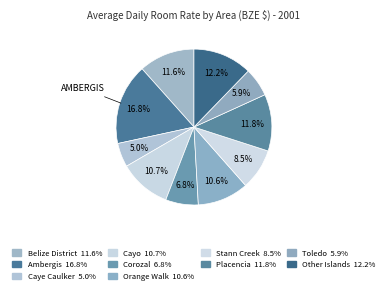

Which slice is the smallest?

Caye Caulker